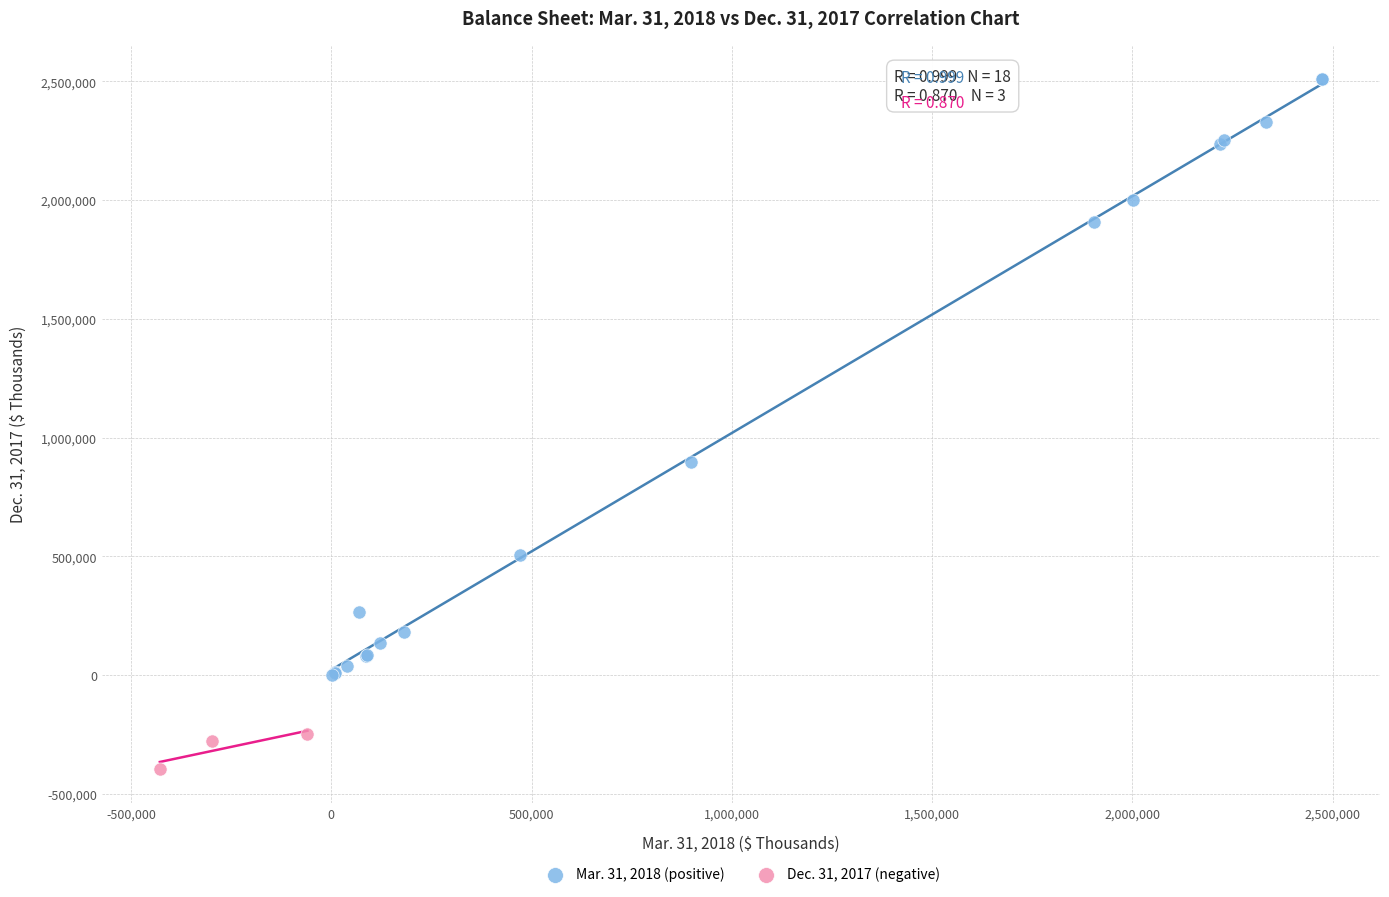

Which series contains the lowest Y value?

Dec. 31, 2017 (negative)